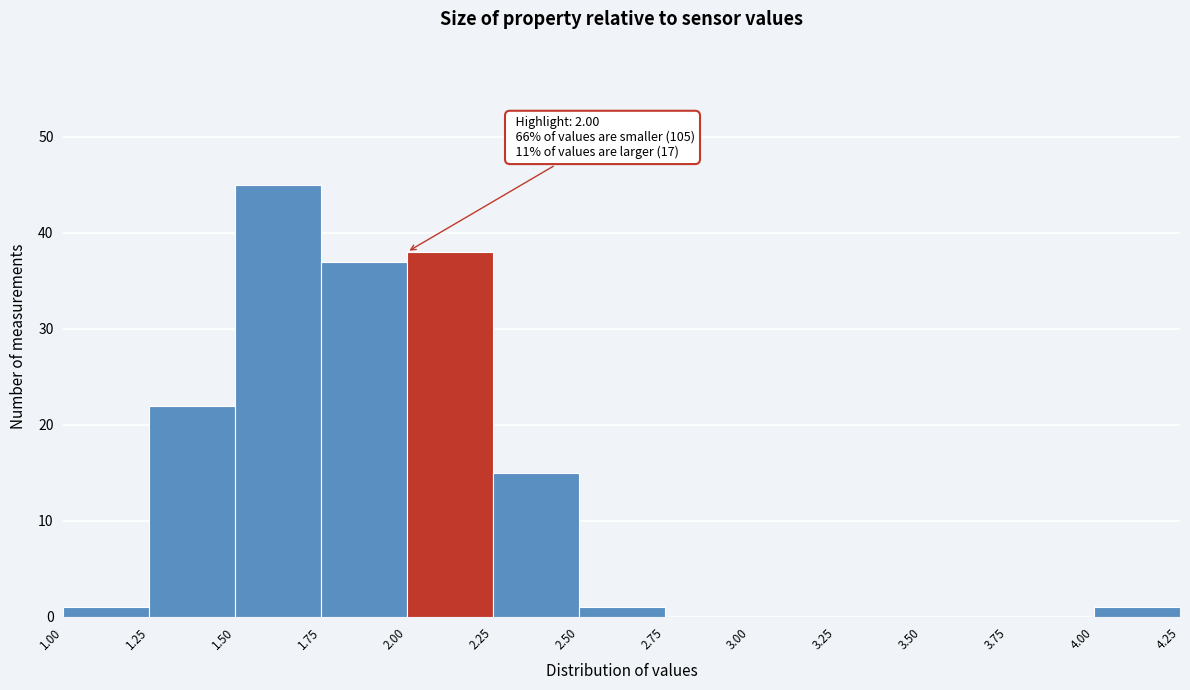

Which range on the x-axis has the tallest bar?

1.50 to 1.75